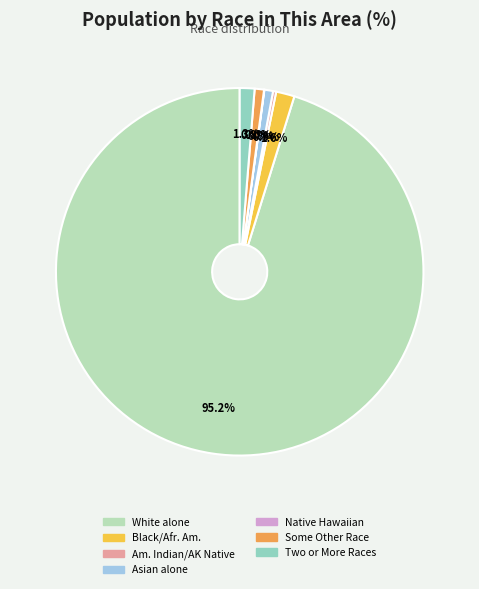

What is the ratio of the value at White alone to the value at Some Other Race?

115.9